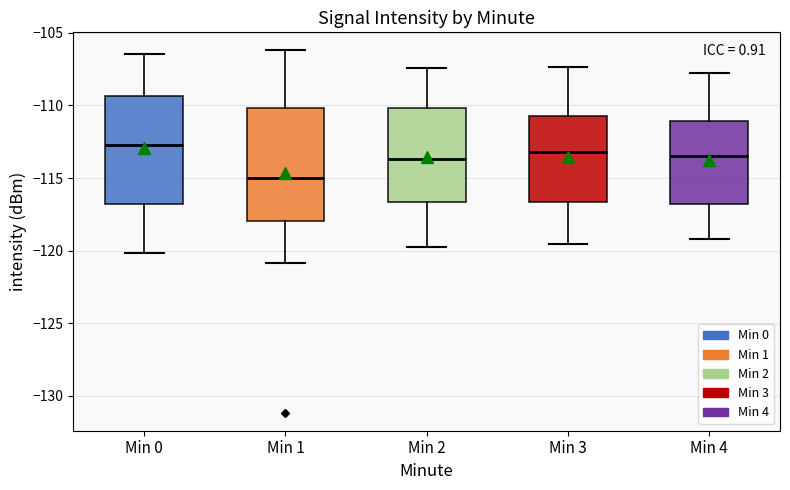

Where is the lower edge of the box for Min 3 on the y-axis? The values are not printed on the chart, so give them approximately, as read against the axis.

-116.5